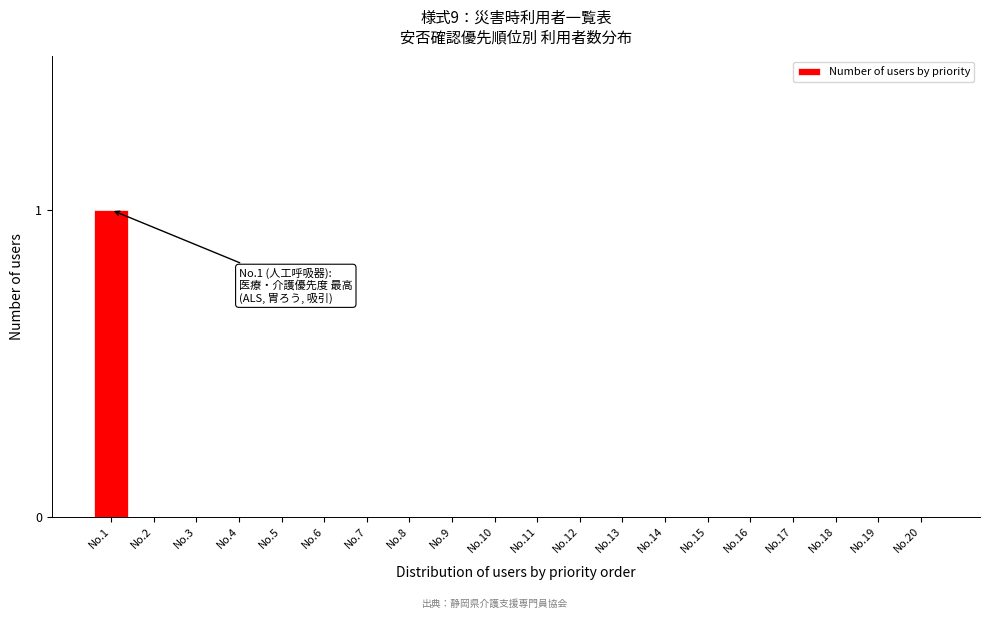

Reading left to right, extract all data points from this chart.

No.1=1	No.2=0	No.3=0	No.4=0	No.5=0	No.6=0	No.7=0	No.8=0	No.9=0	No.10=0	No.11=0	No.12=0	No.13=0	No.14=0	No.15=0	No.16=0	No.17=0	No.18=0	No.19=0	No.20=0